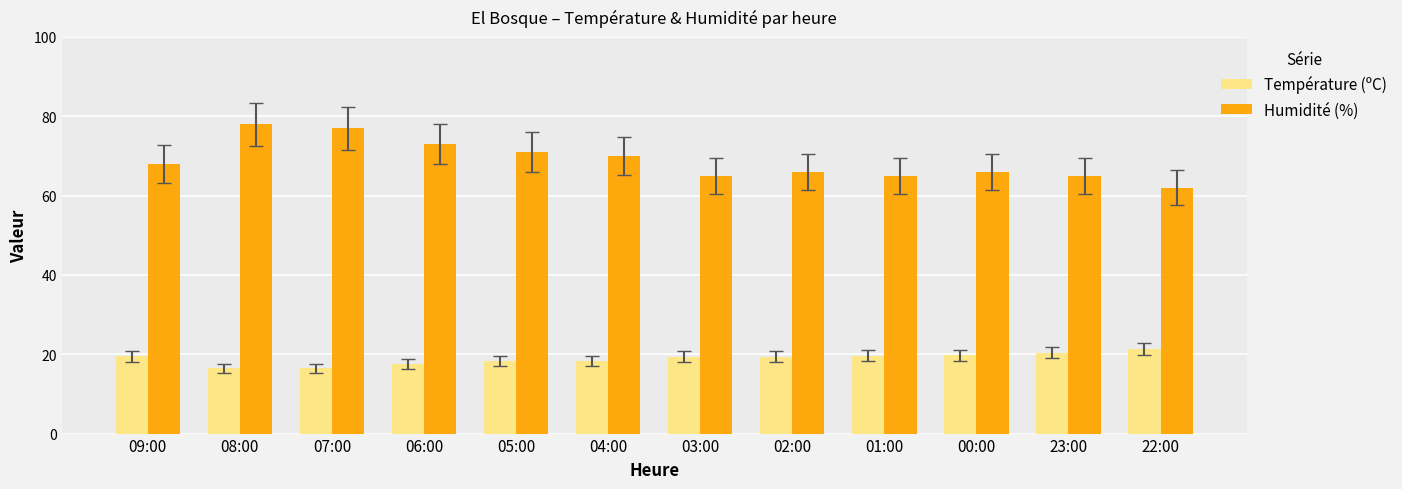

What value does the Température (ºC) series have at 22:00?

21.4